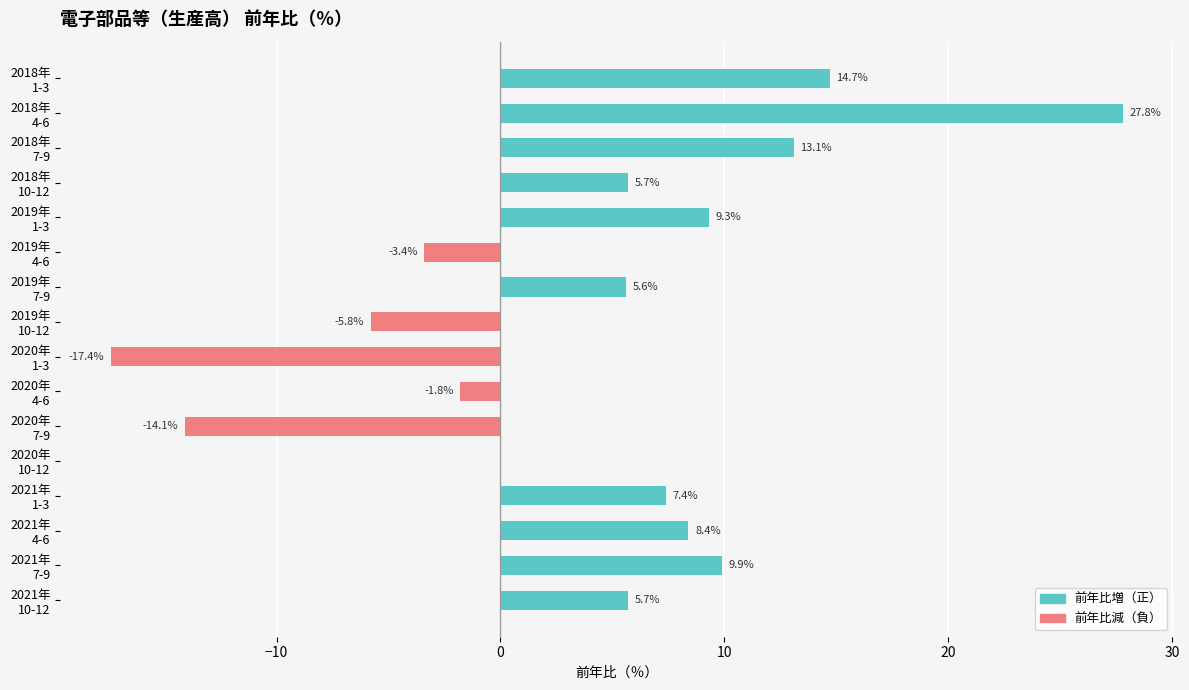

Reading right to left, list all the values displayed in this chart.

正 (前年比増): 5.7	9.9	8.4	7.4	0.0	0.0	0.0	0.0	0.0	5.6	0.0	9.3	5.7	13.1	27.8	14.7
負 (前年比減): 0.0	0.0	0.0	0.0	0.0	-14.1	-1.8	-17.4	-5.8	0.0	-3.4	0.0	0.0	0.0	0.0	0.0